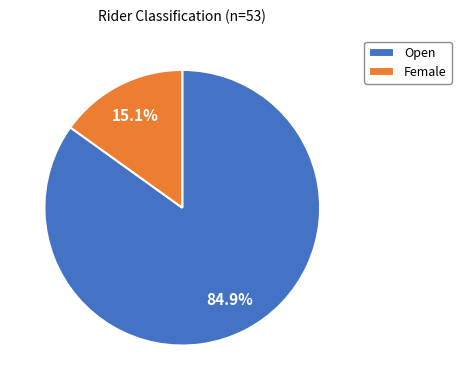

Count the number of slices in the pie.

2